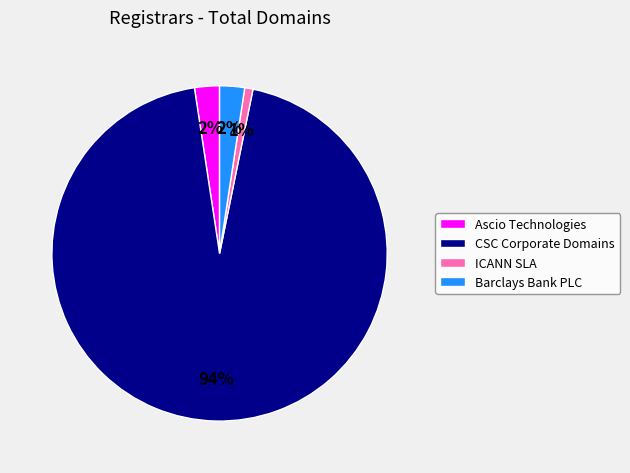

How many slices are in this pie chart?

4